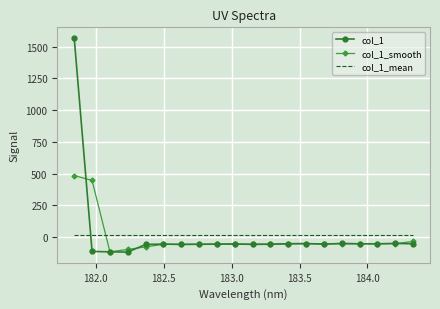

List the series in order of their peak value, lowest first.

col_1_mean, col_1_smooth, col_1